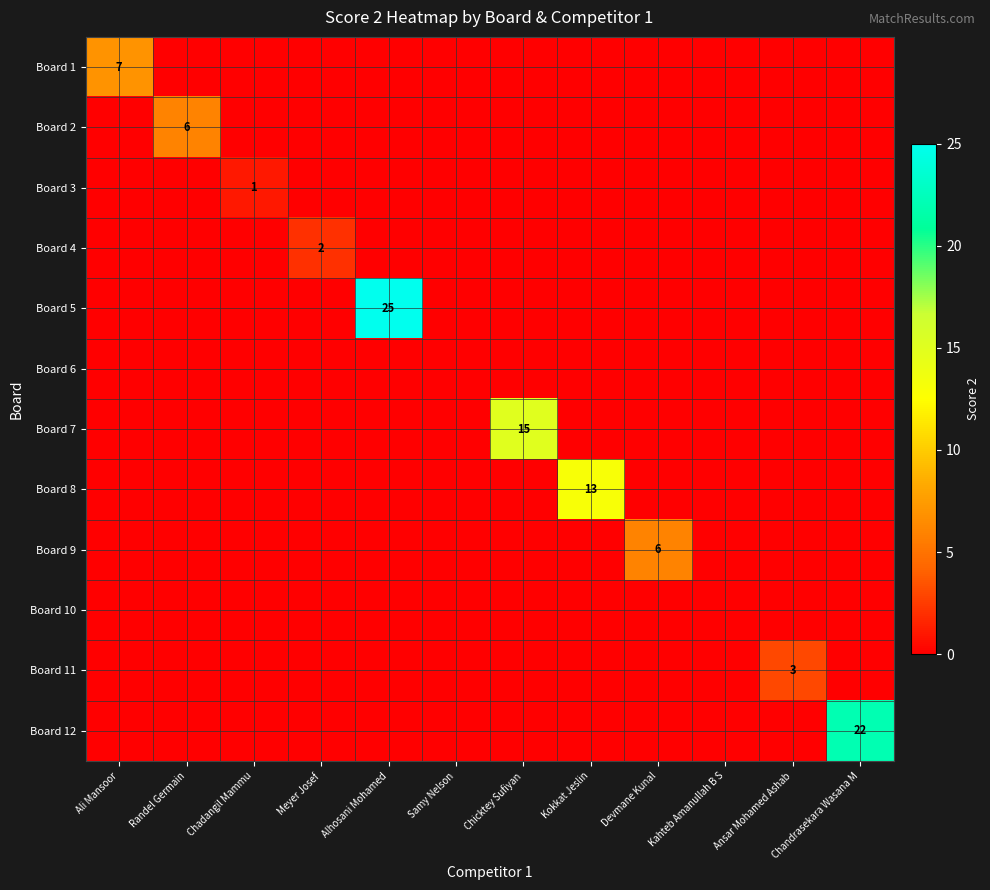

Which series has the widest spread of values?

Board 5